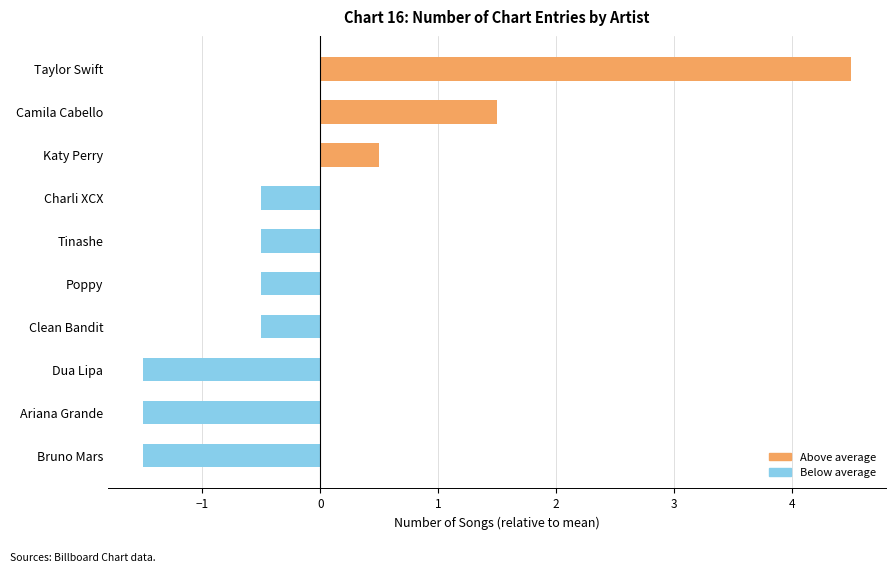

What is the maximum value shown in the chart?

4.5